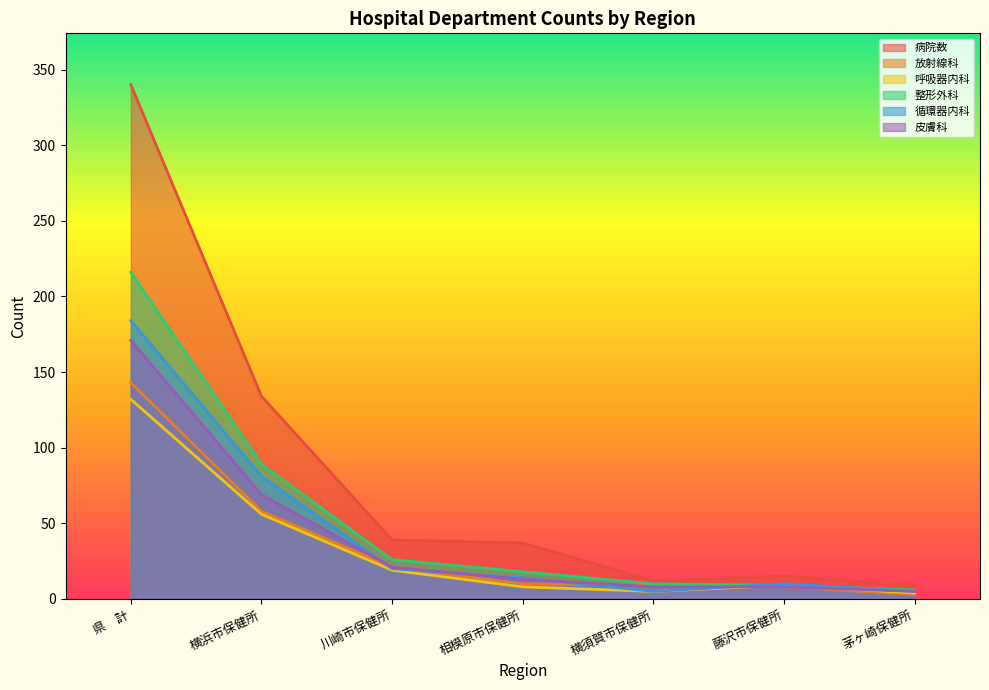

In 病院数, how many points are lower than both neighbors (excluding endpoints)?

1